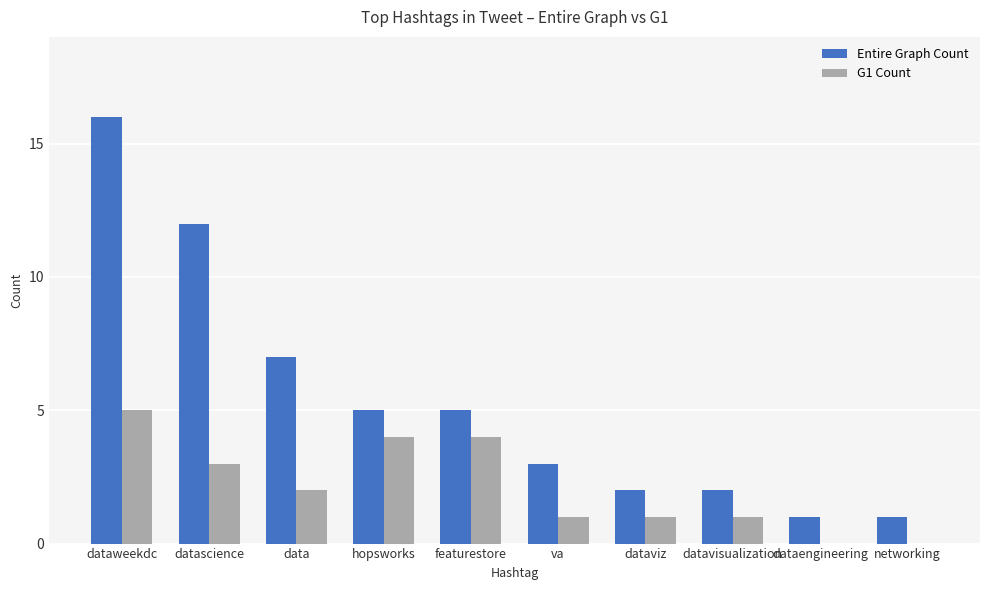

Is the value of G1 Count at dataweekdc greater than the value of Entire Graph Count at dataengineering?

Yes